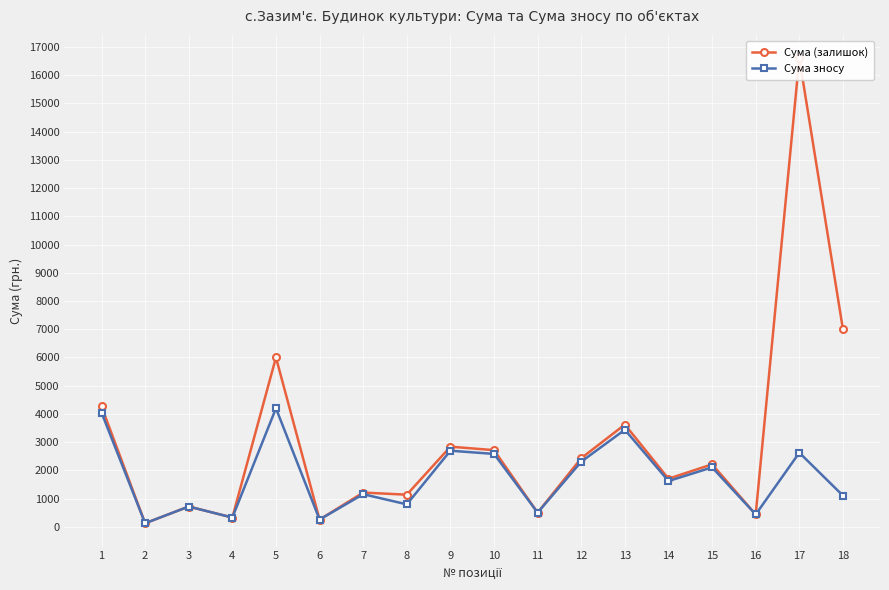

At which category does the chart reach its minimum across all series?

2